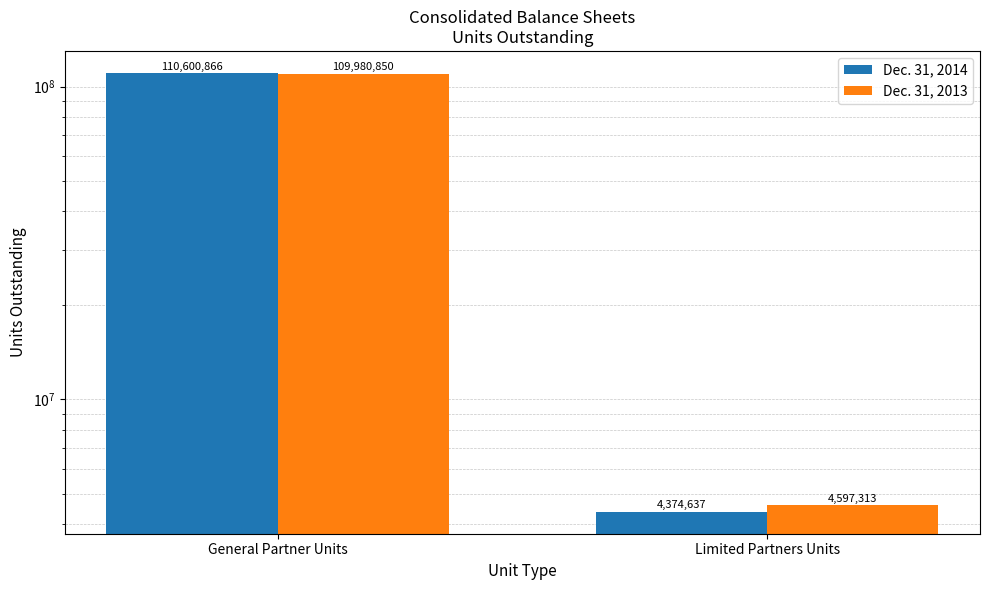

Which series has the largest total across all categories?

Dec. 31, 2014